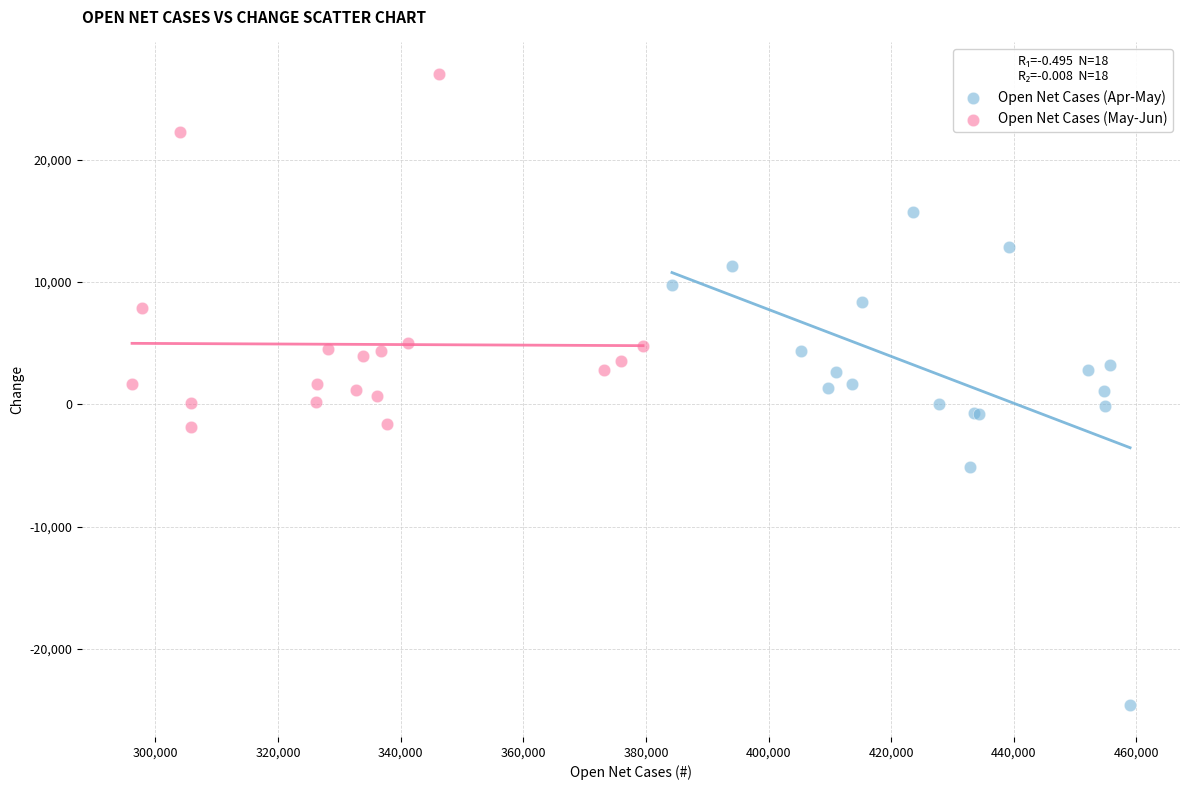

Which series contains the highest Y value?

Open Net Cases (May-Jun)